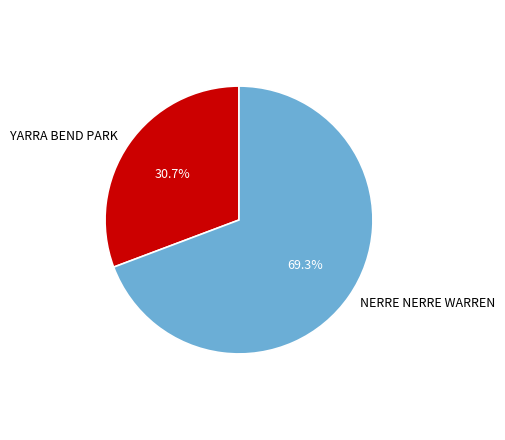

How many slices are in this pie chart?

2